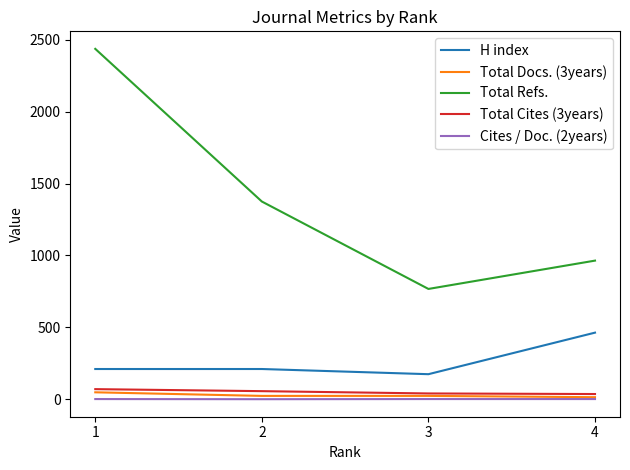

At how many categories does at least one series exceed 1922?

1